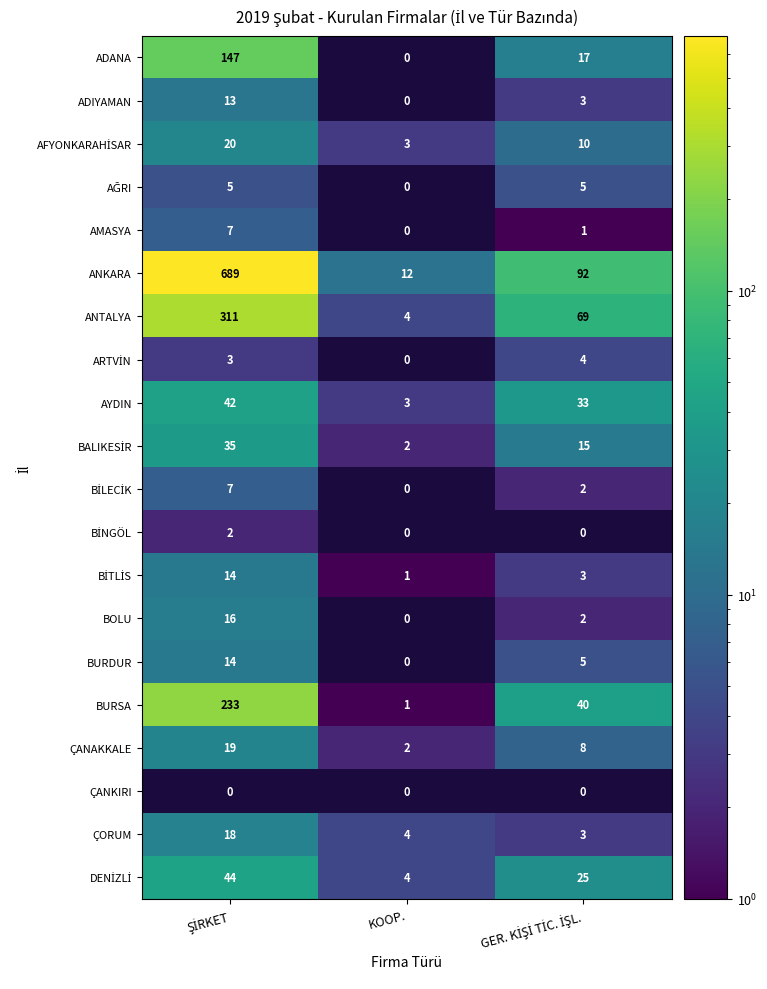

What is the difference between the maximum and minimum values in the ÇORUM series?

15